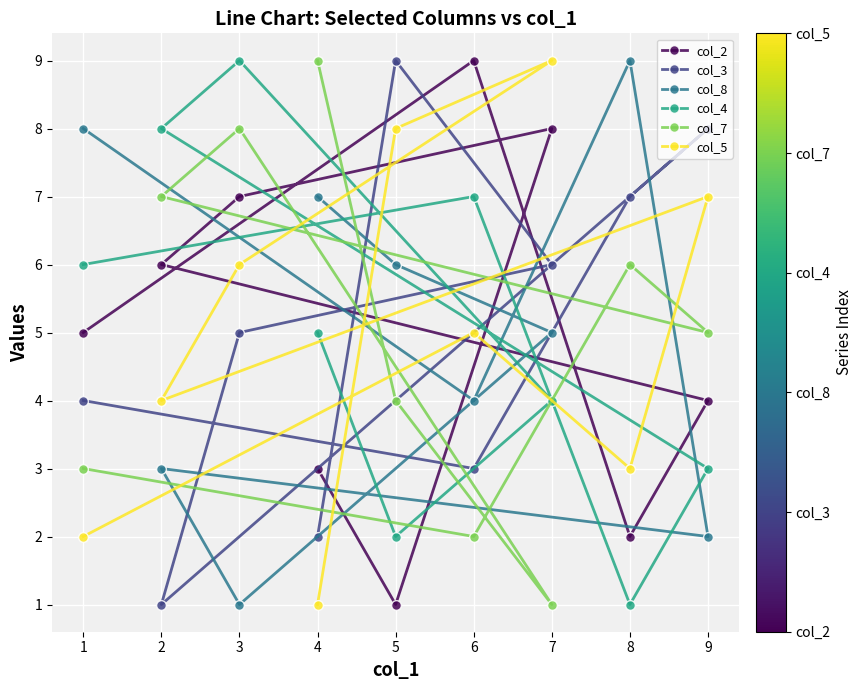

At which category is the sum across all series the highest?

3